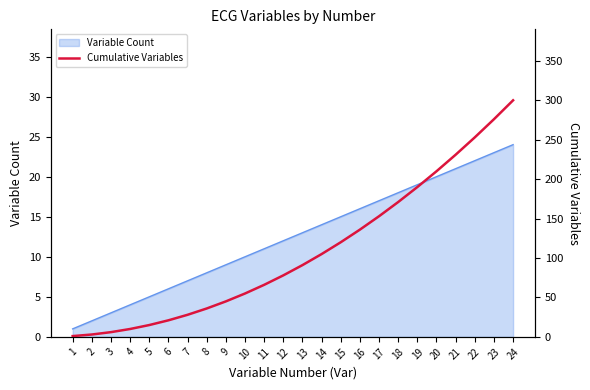

Reading right to left, extract all data points from this chart.

300	276	253	231	210	190	171	153	136	120	105	91	78	66	55	45	36	28	21	15	10	6	3	1